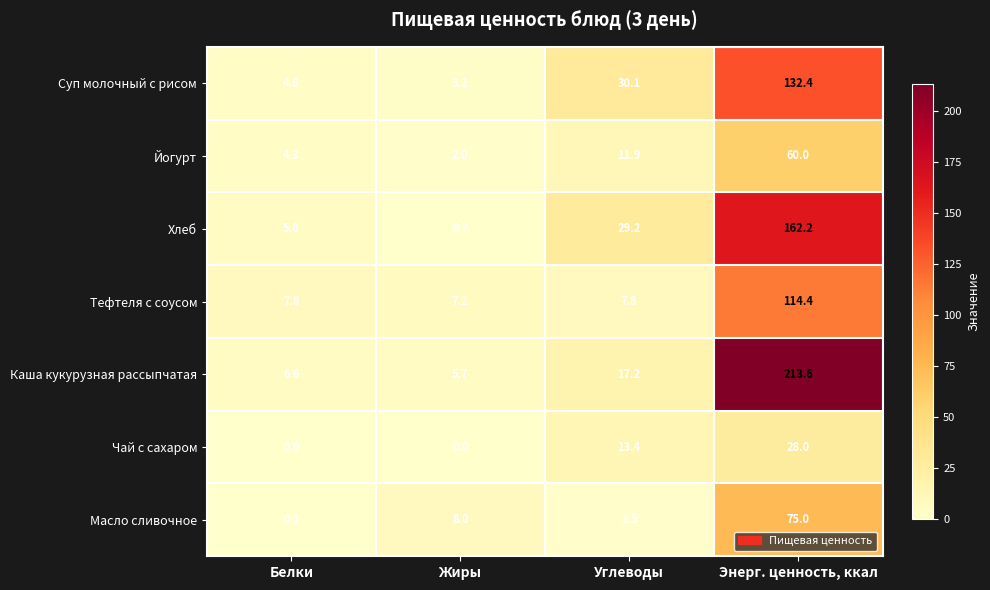

At which category is the sum across all series the highest?

Энерг. ценность, ккал